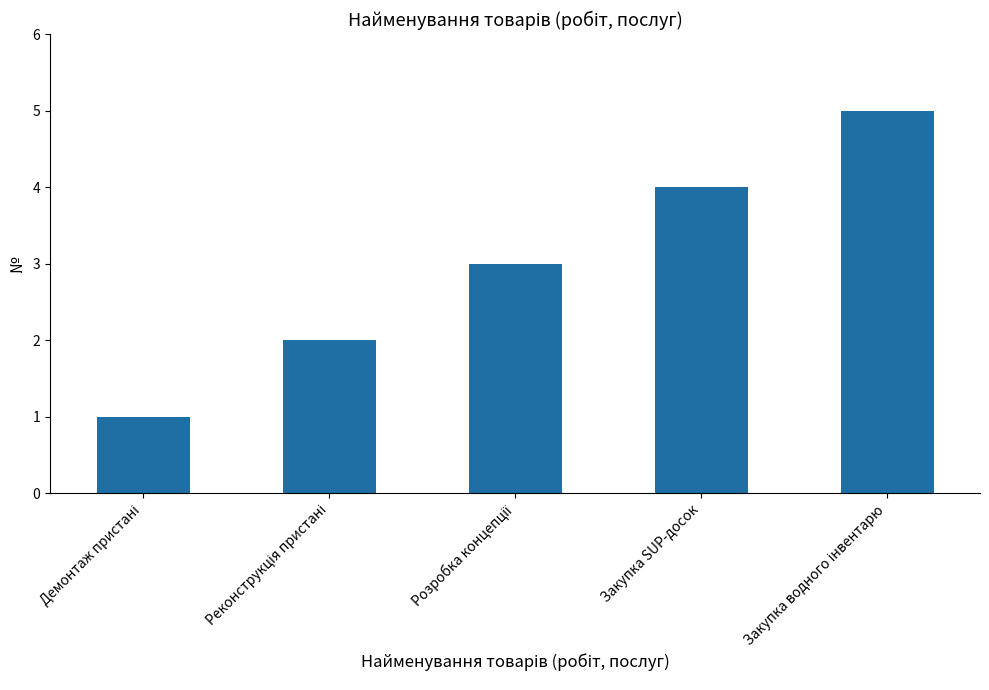

What is the average value?

3